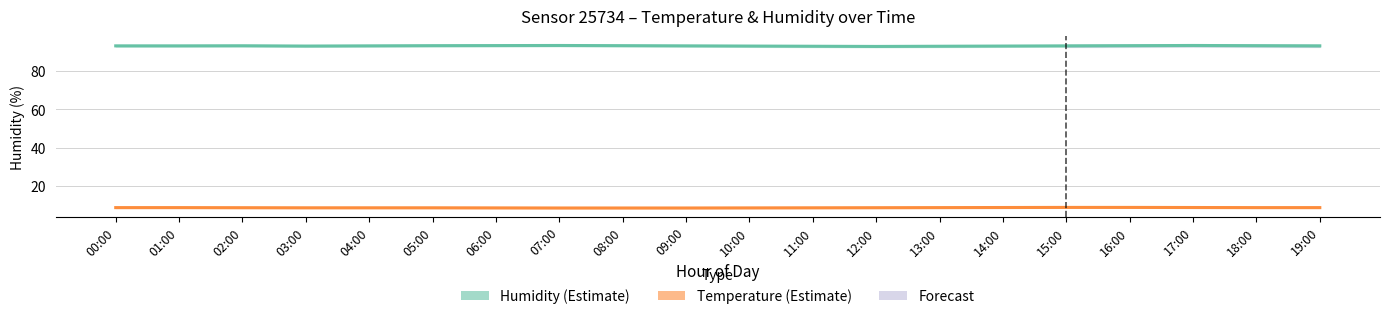

Reading left to right, extract all data points from this chart.

Humidity estimate: 00:00=93.1	01:00=93.1	02:00=93.2	03:00=93.0	04:00=93.1	05:00=93.2	06:00=93.2	07:00=93.3	08:00=93.2	09:00=93.1	10:00=93.0	11:00=92.9	12:00=92.8	13:00=92.9	14:00=93.0	15:00=93.1	16:00=93.2	17:00=93.3	18:00=93.2	19:00=93.1
Temperature estimate: 00:00=8.7	01:00=8.7	02:00=8.7	03:00=8.6	04:00=8.6	05:00=8.6	06:00=8.6	07:00=8.5	08:00=8.5	09:00=8.5	10:00=8.6	11:00=8.6	12:00=8.7	13:00=8.7	14:00=8.8	15:00=8.8	16:00=8.8	17:00=8.8	18:00=8.7	19:00=8.7